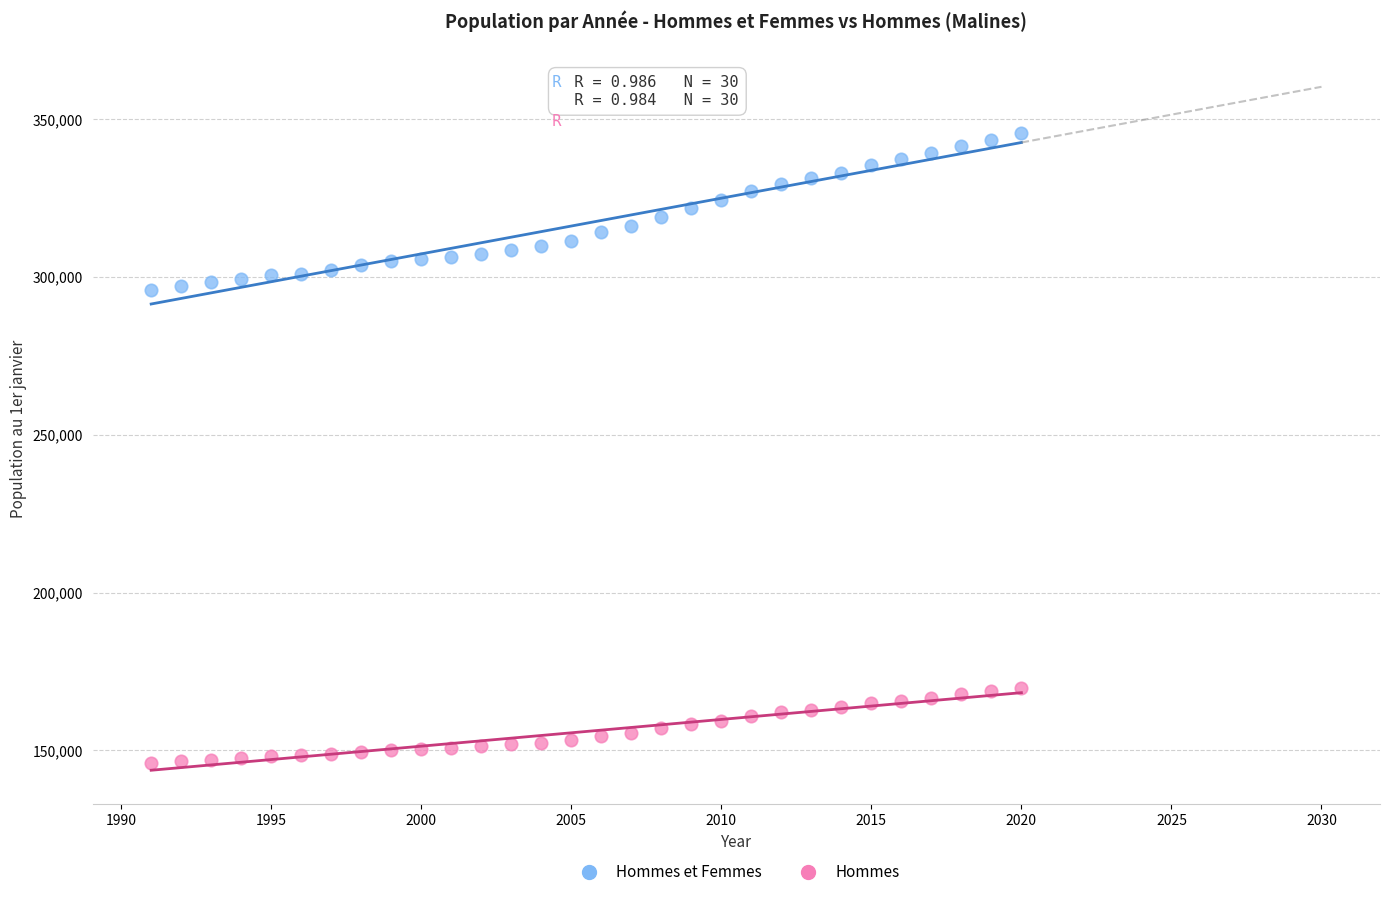

Across all data points, what is the range of Y values (max minus min)?

199776